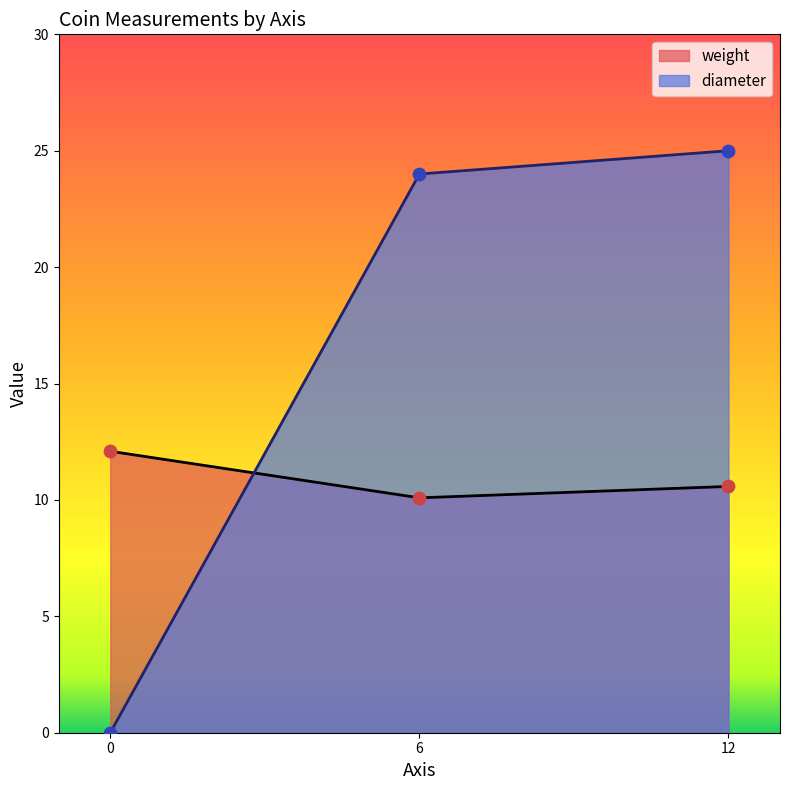

What is the total value across all series at 12?

35.6